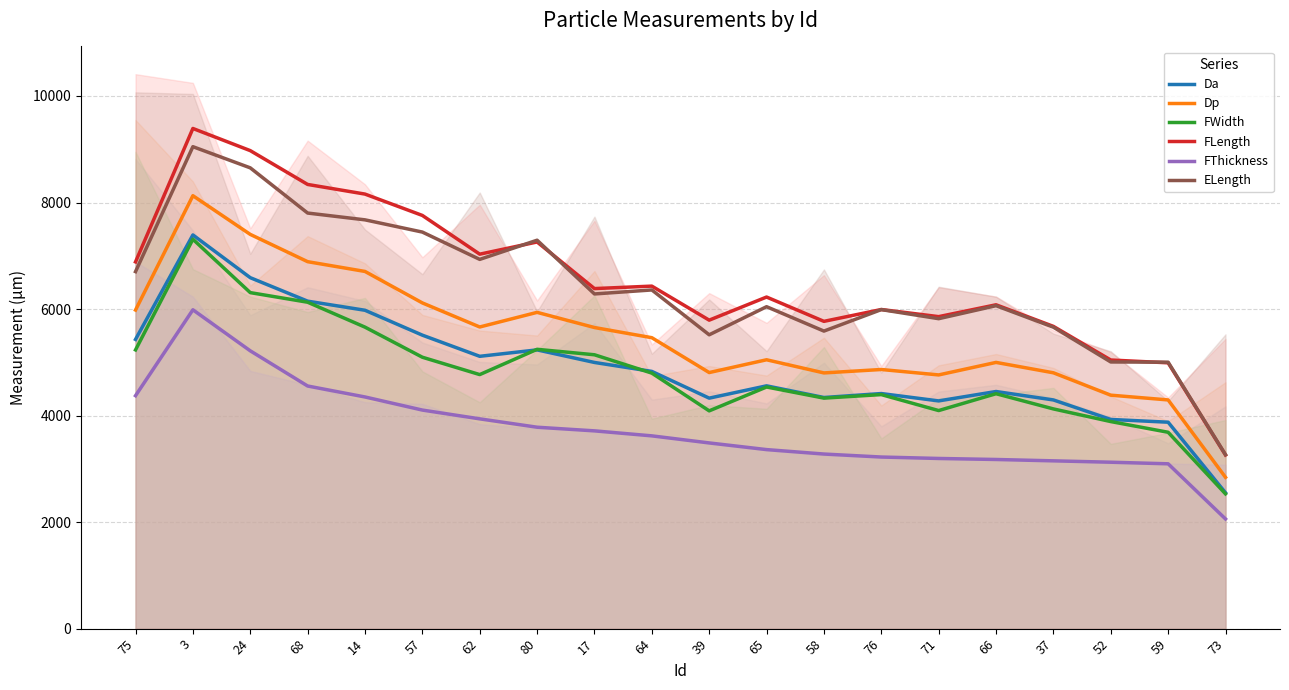

Which series has the largest range (max minus min)?

FLength